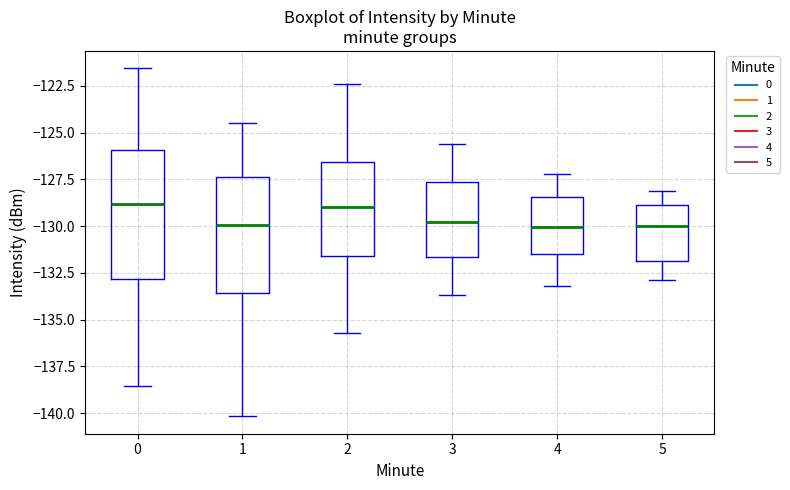

Reading left to right, transcribe this box plot: for each box, give where its median line is, the range the box spans, and where its two whiskers end, as read against the y-axis. The values are not printed on the chart, so give them approximately, as read against the axis.

0: median -129.0, box -133.0 to -126.0, whiskers -138.5 to -121.5
1: median -130.0, box -133.5 to -127.5, whiskers -140.0 to -124.5
2: median -129.0, box -131.5 to -126.5, whiskers -135.5 to -122.5
3: median -130.0, box -131.5 to -127.5, whiskers -133.5 to -125.5
4: median -130.0, box -131.5 to -128.5, whiskers -133.0 to -127.0
5: median -130.0, box -132.0 to -129.0, whiskers -133.0 to -128.0